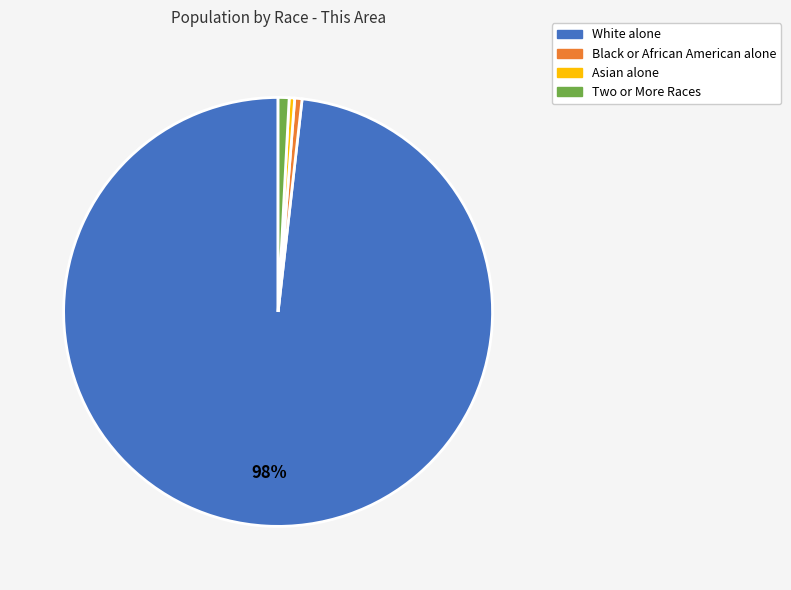

Is there any slice that represents more than half of the pie?

Yes